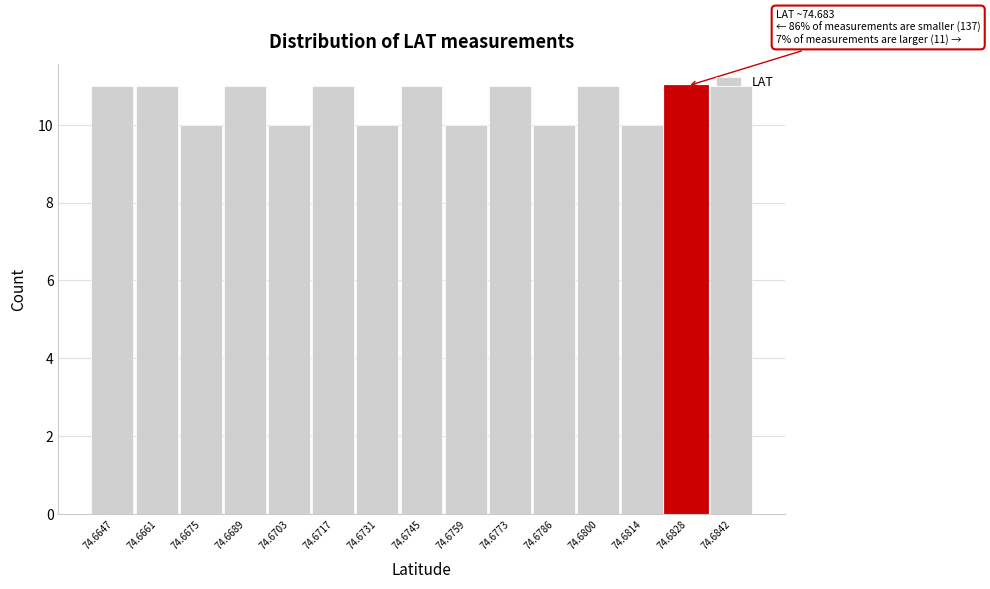

What is the smallest value displayed?

10